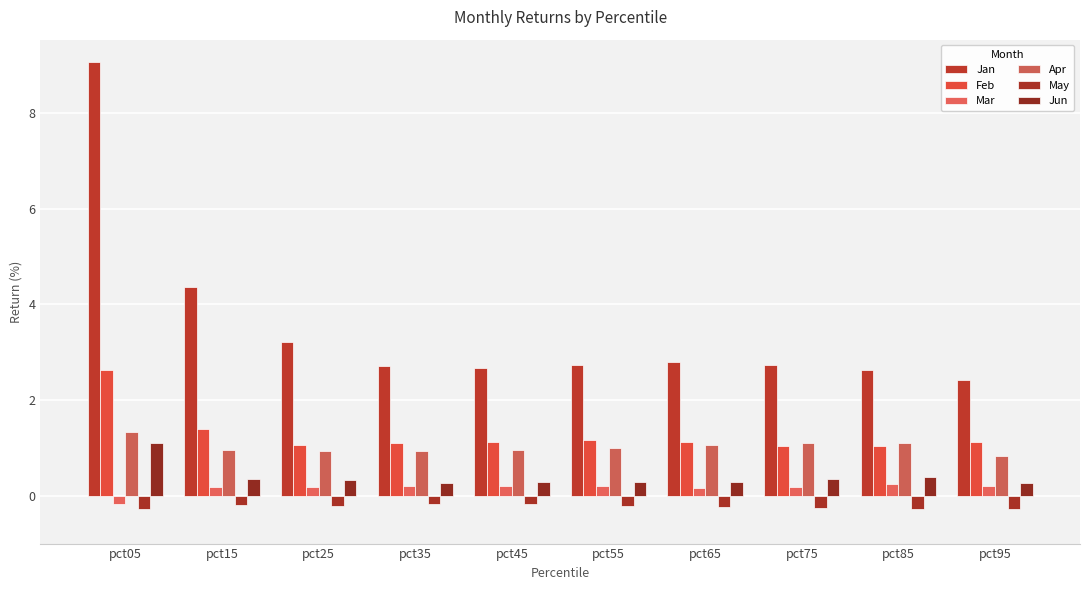

Which series has the widest spread of values?

Jan